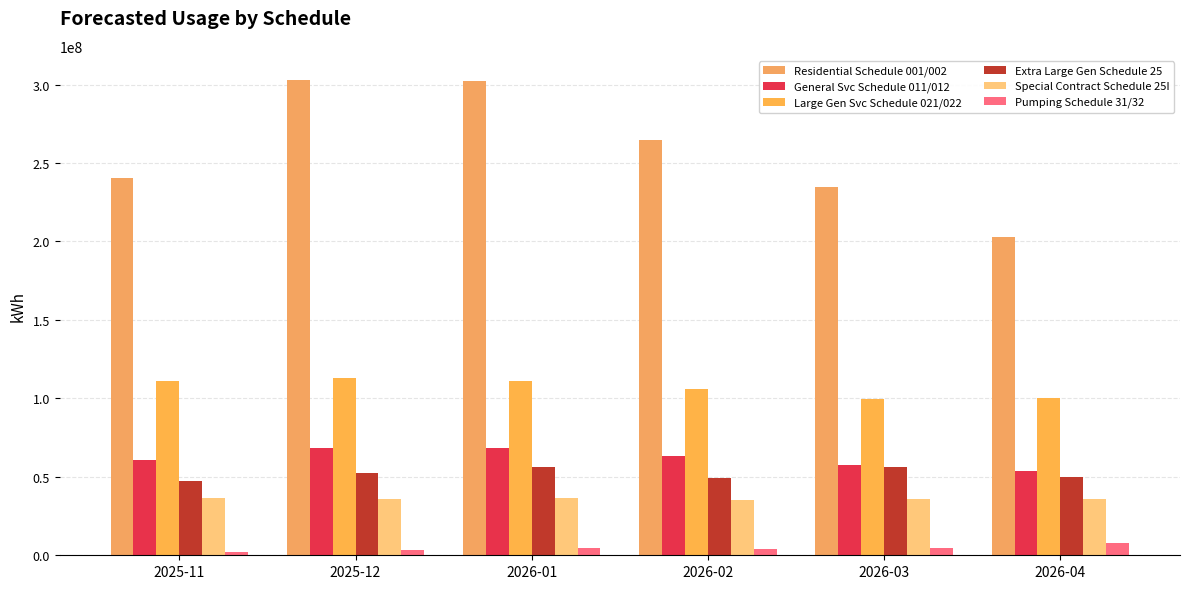

How many bars are there in each group?

6